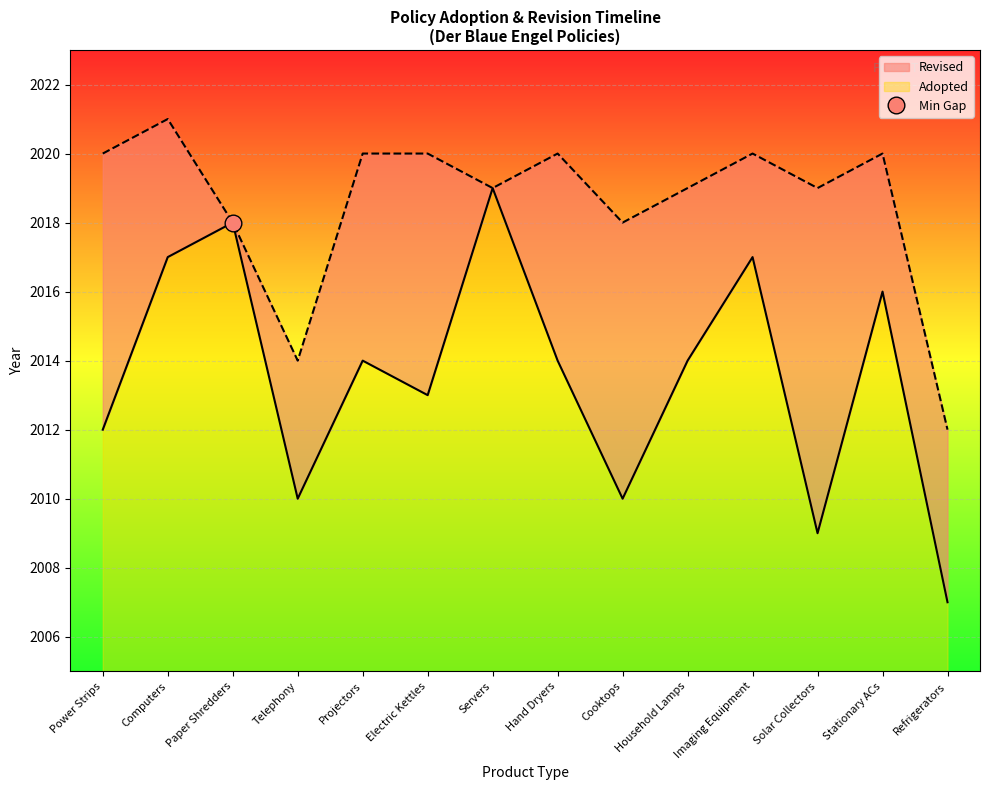

What is the label of the 6th point from the left?

Electric Kettles